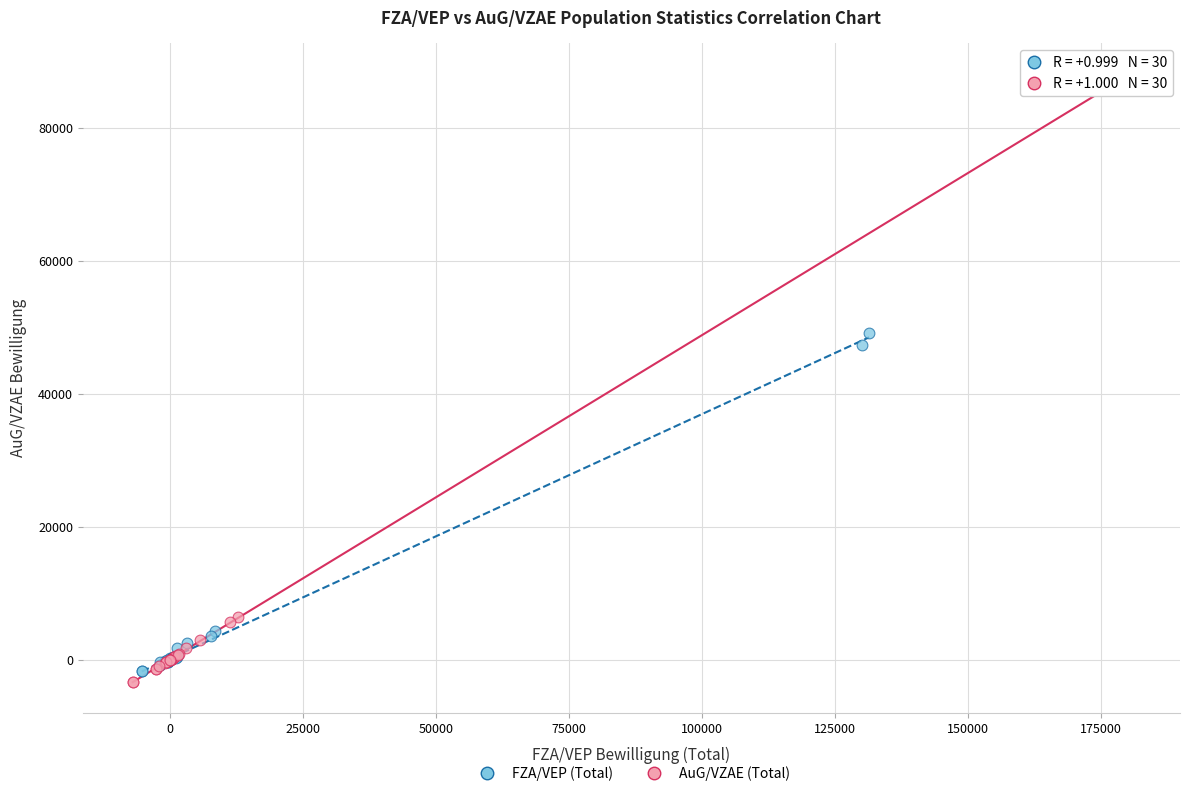

Which series reaches the maximum Y coordinate?

AuG/VZAE (Total)